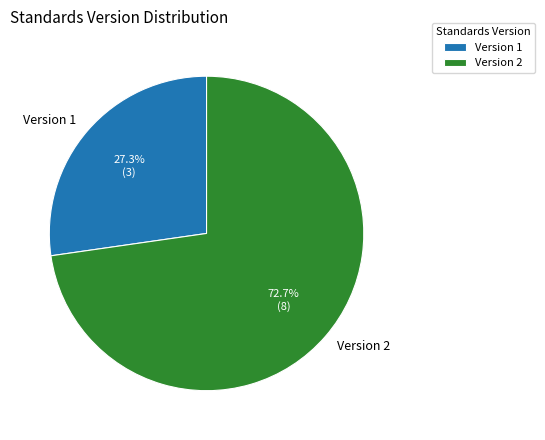

Is the sum of Version 1 and Version 2 greater than half?

Yes